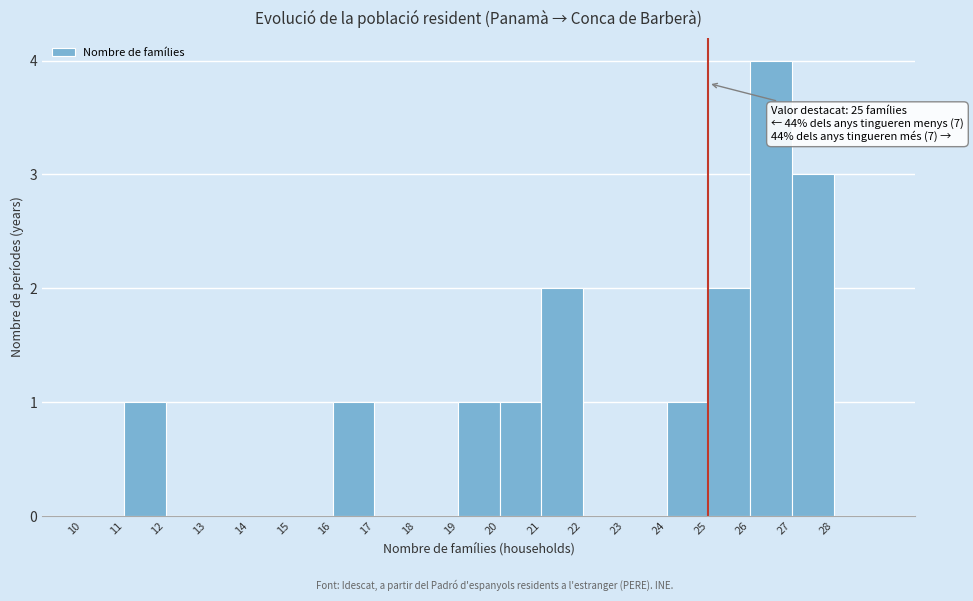

Which range on the x-axis has the tallest bar?

26 to 27